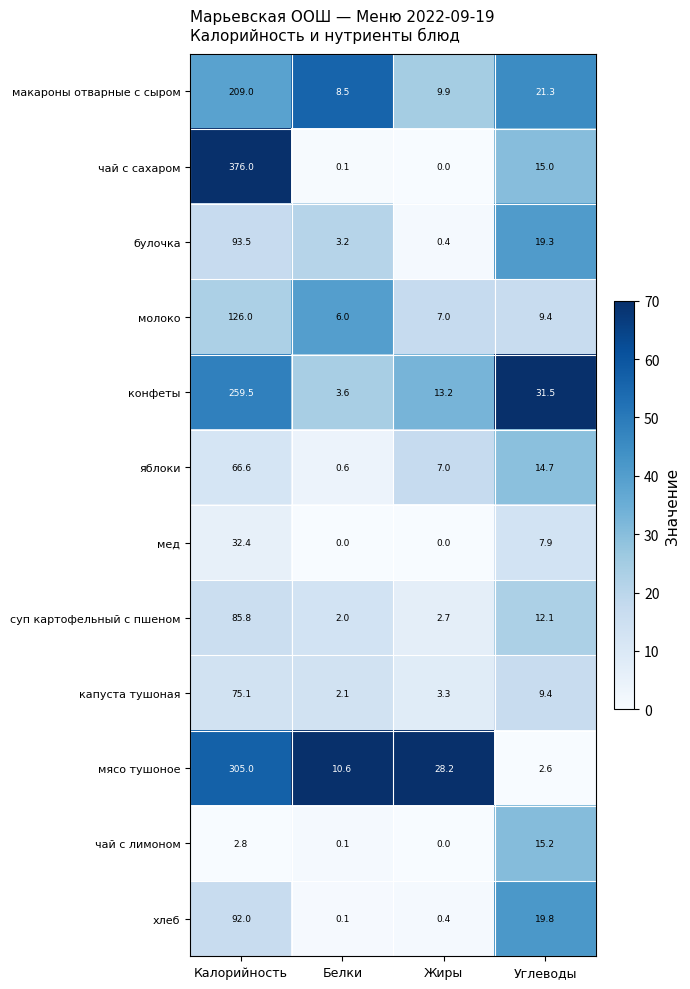

What is the maximum value shown in the chart?

376.0